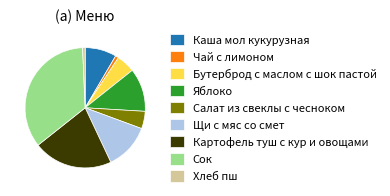

What is the ratio of the value at Салат из свеклы с чесноком to the value at Каша мол кукурузная?

0.6